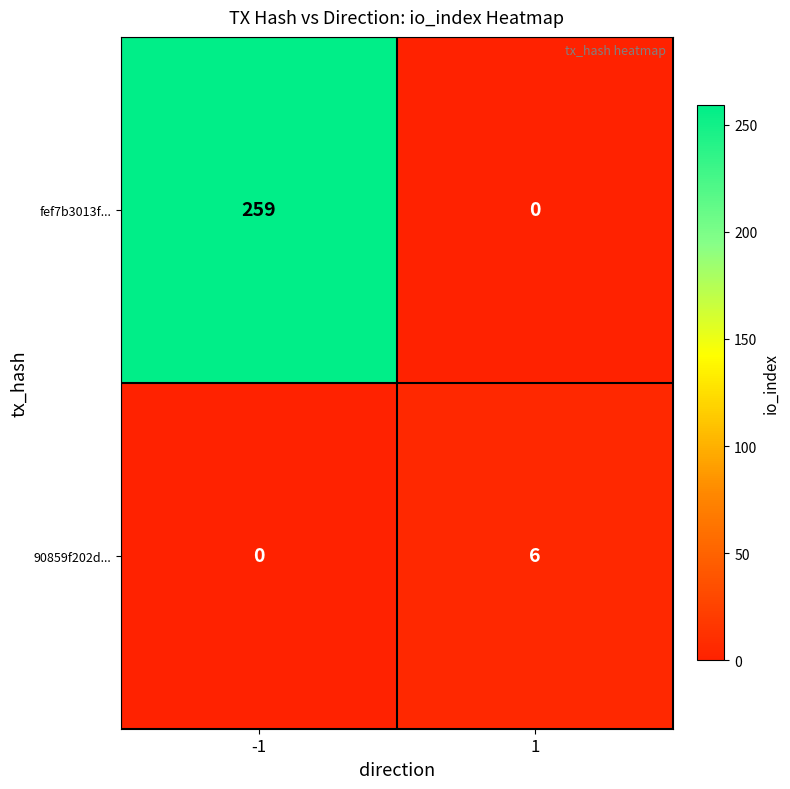

At 1, list the series in order from smallest to largest.

fef7b3013f..., 90859f202d...